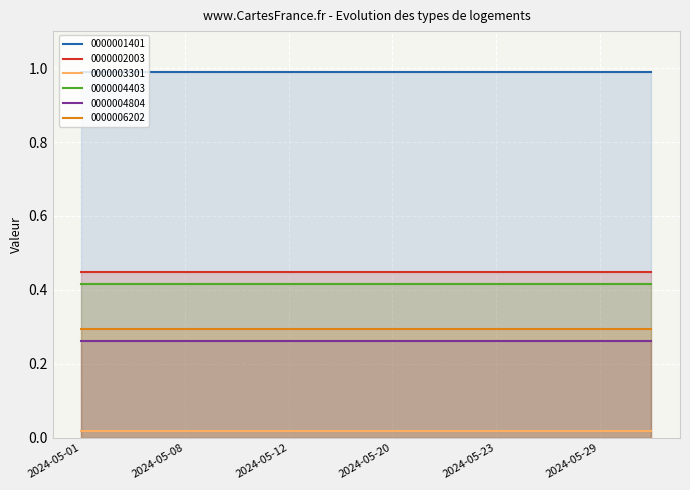

True or false: 0000004403 has more than 1 points higher than both neighbors.

False